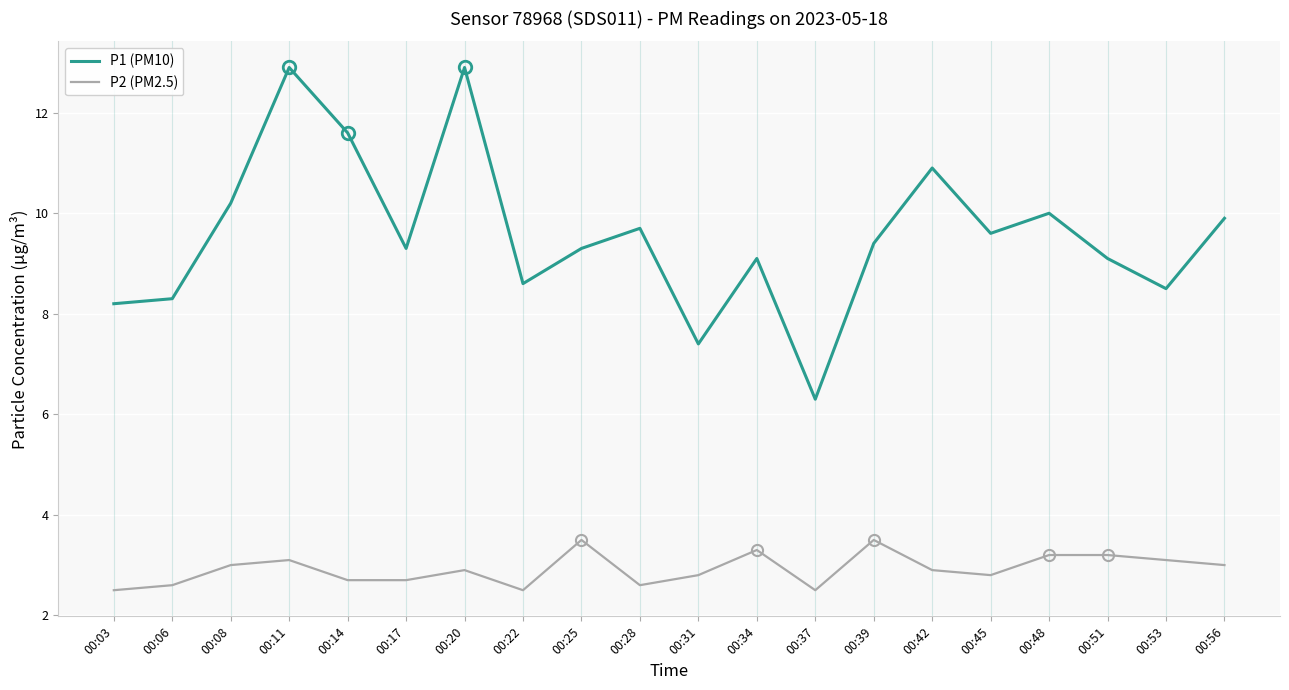

How many categories are shown in the chart?

20